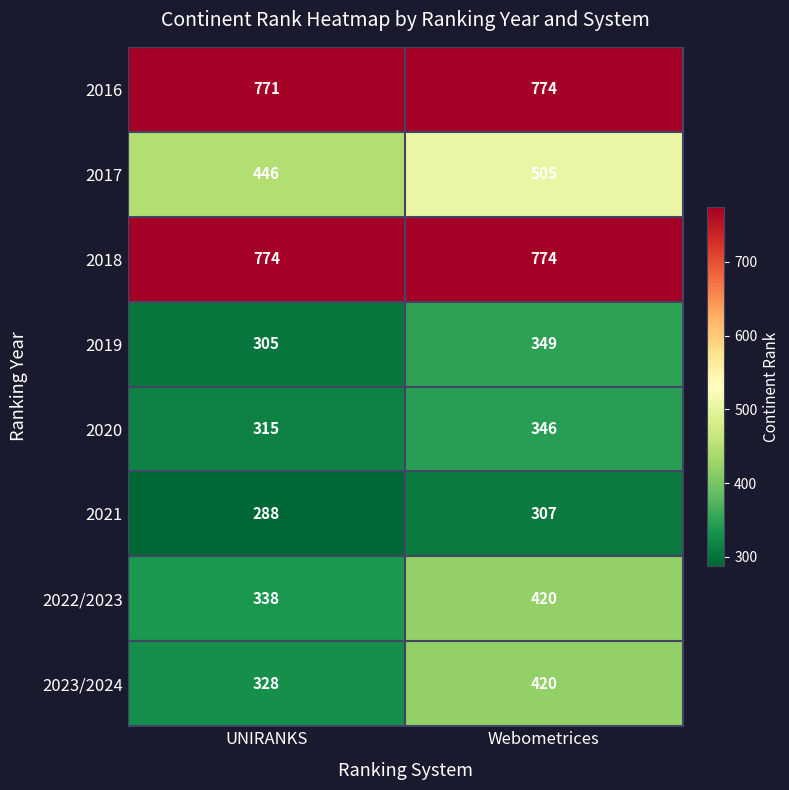

What is the sum of all 2017 values?

951